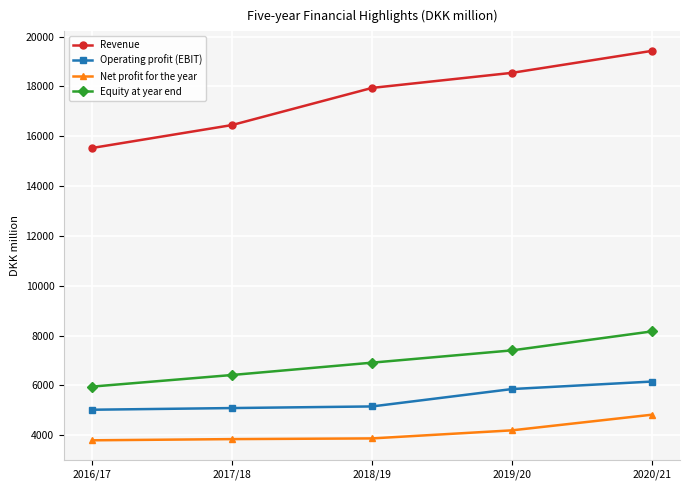

What is the spread (max minus min) of values at 2020/21?

14601